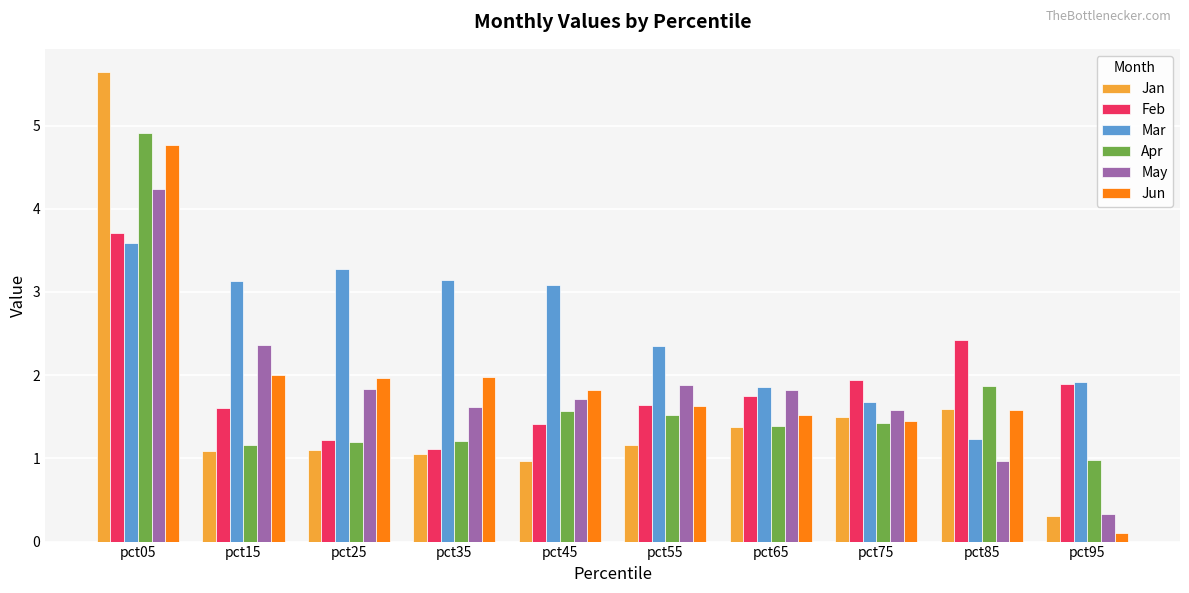

Which series has the largest range (max minus min)?

Jan